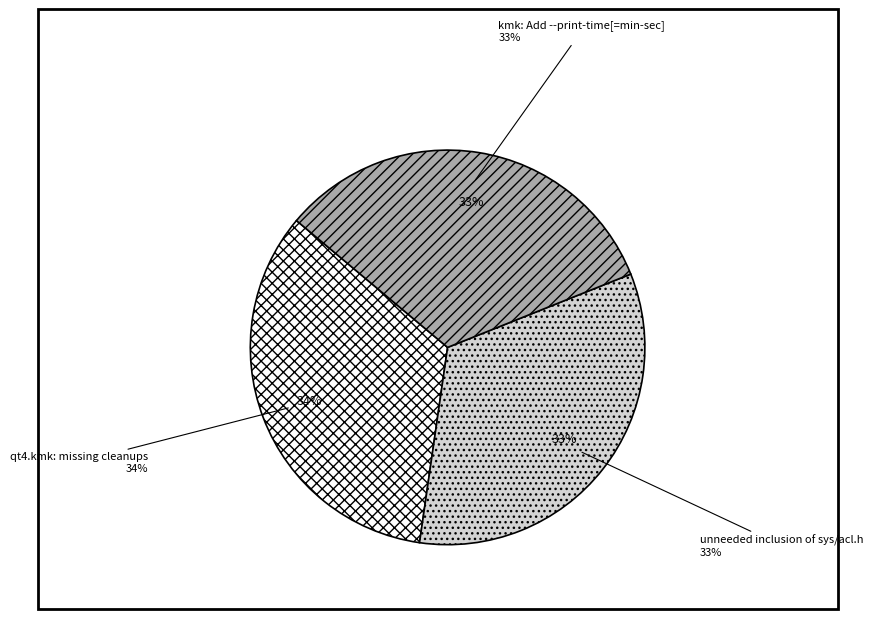

Count the number of slices in the pie.

3